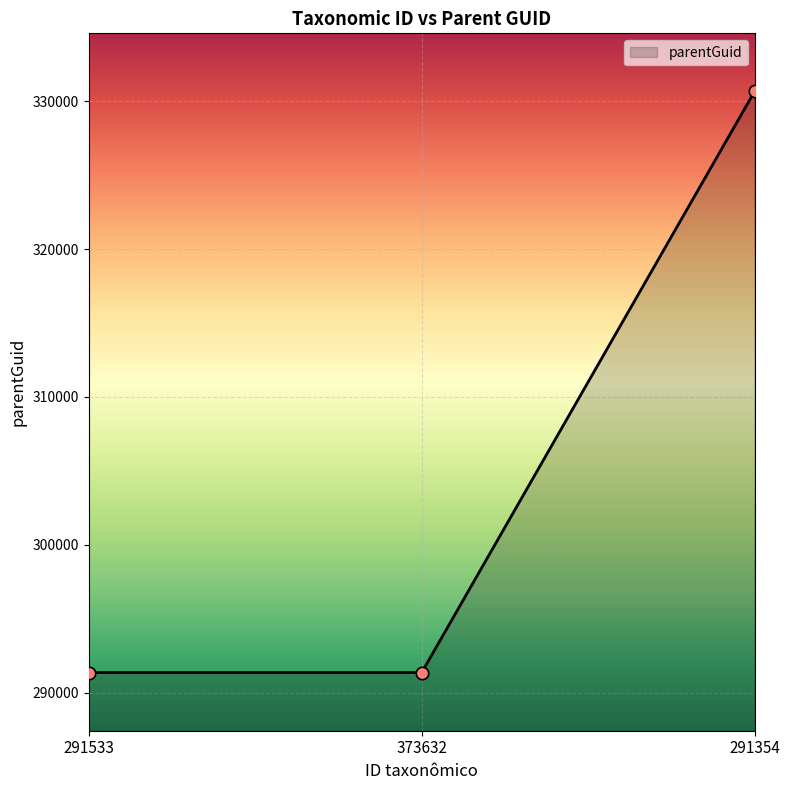

Approximately how many times larger is the value at 373632 compared to 291354?

0.9